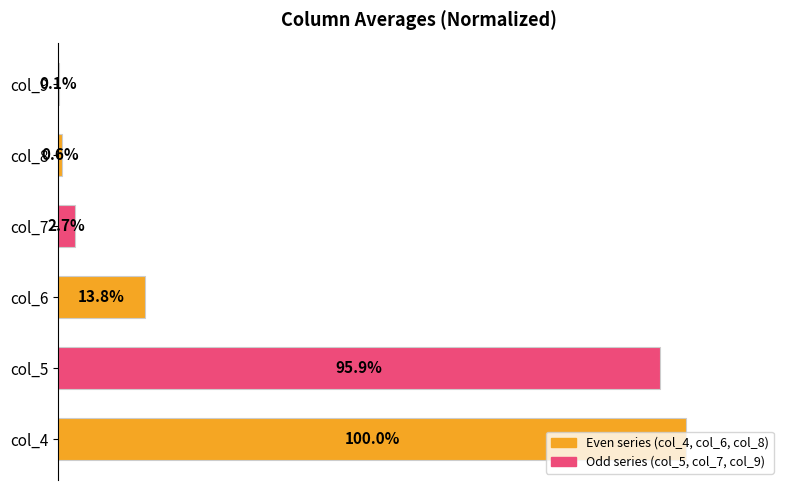

At which label is the value closest to 50?

col_6